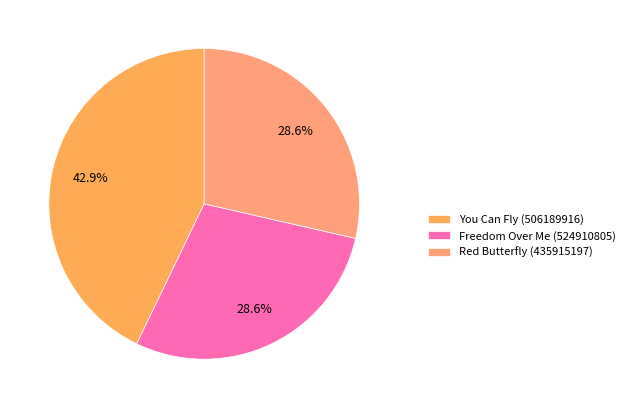

How many slices are in this pie chart?

3